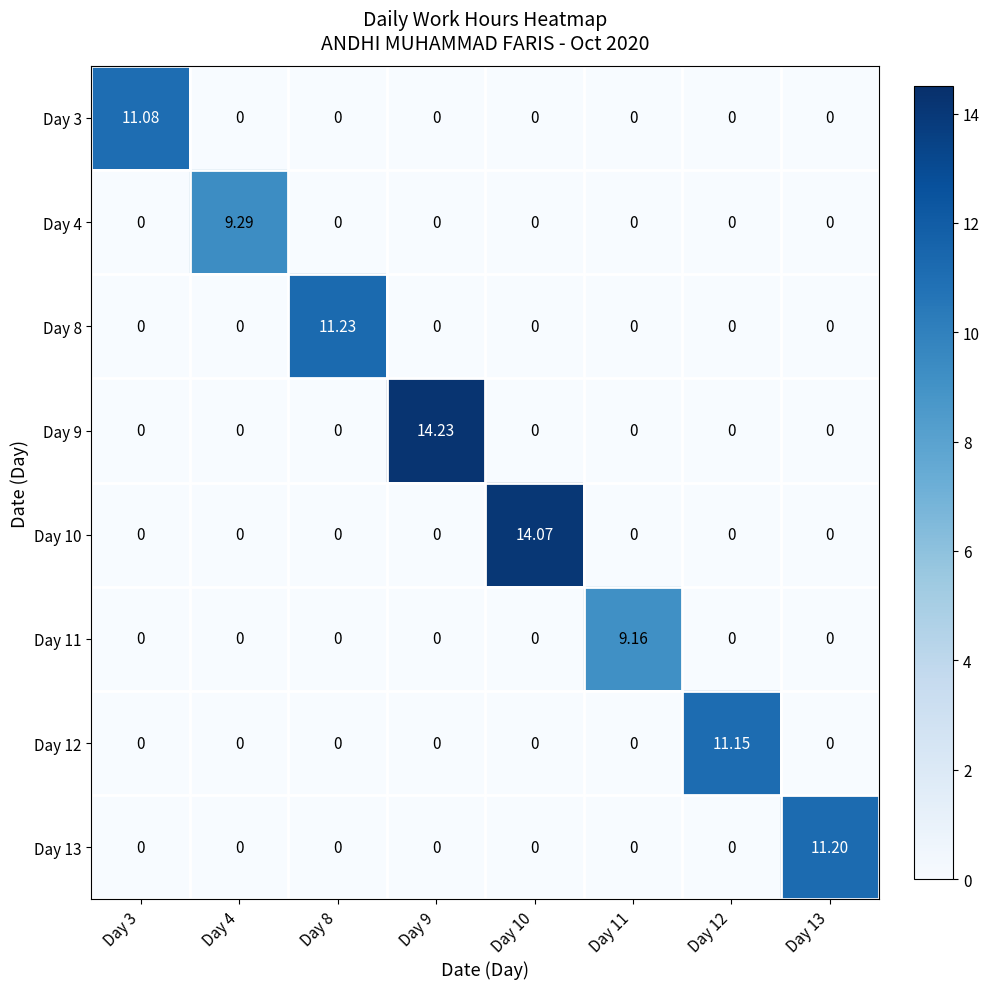

Rank the series at Day 4 from highest to lowest value.

Day 4, Day 3, Day 8, Day 9, Day 10, Day 11, Day 12, Day 13